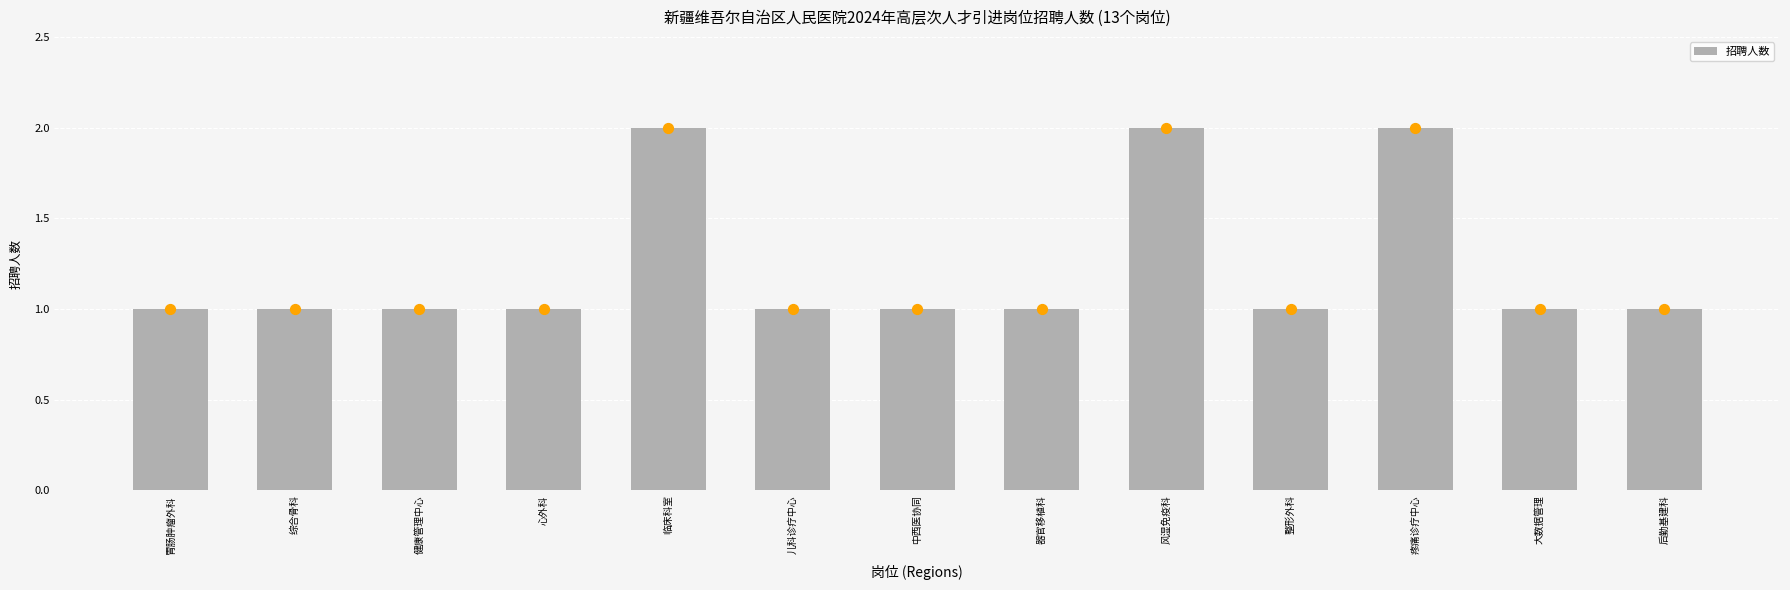

Approximately how many times larger is the value at 器官移植科 compared to 健康管理中心?

1.0